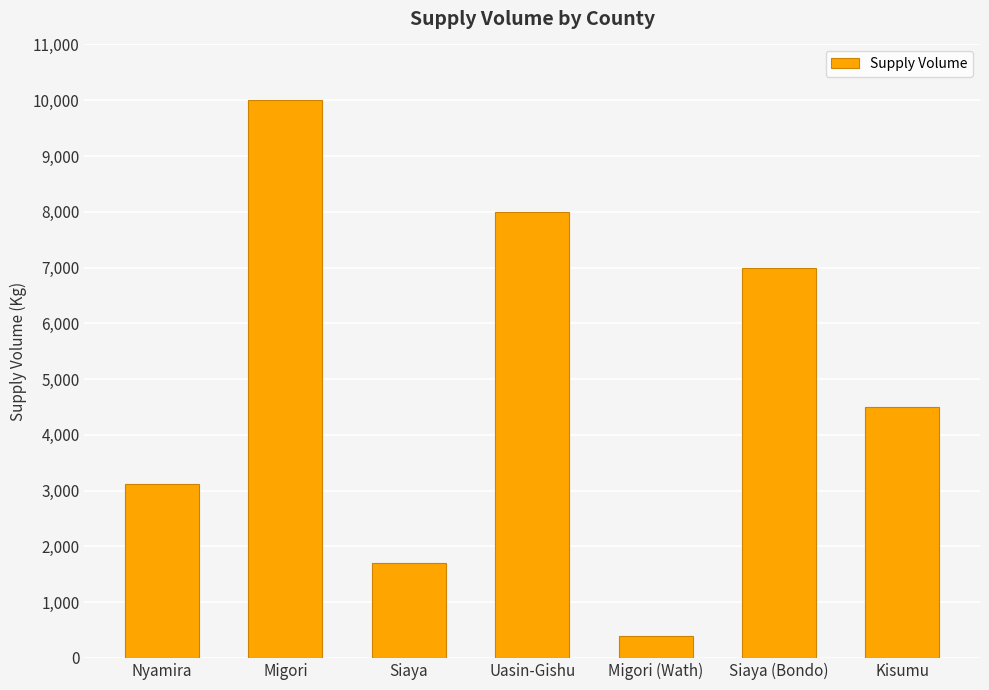

Count the number of data series in this chart.

1